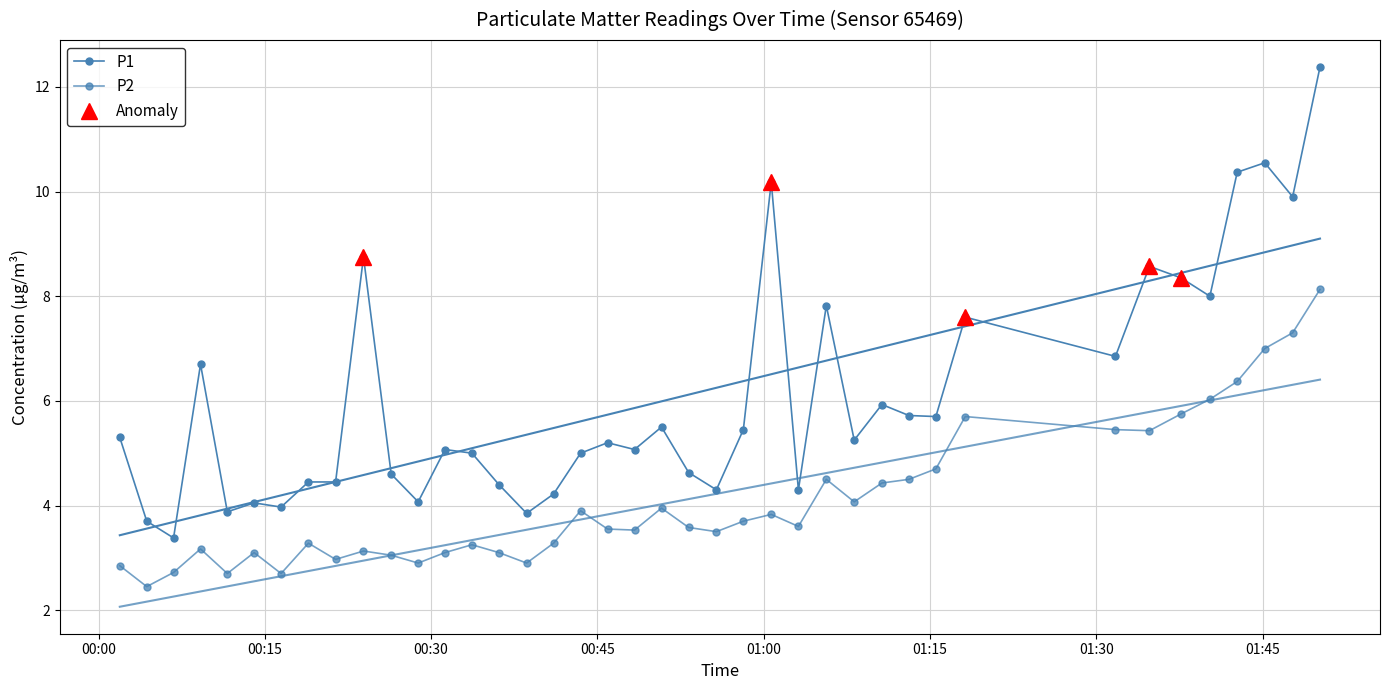

List the series in order of their overall mean, lowest first.

P2, P1